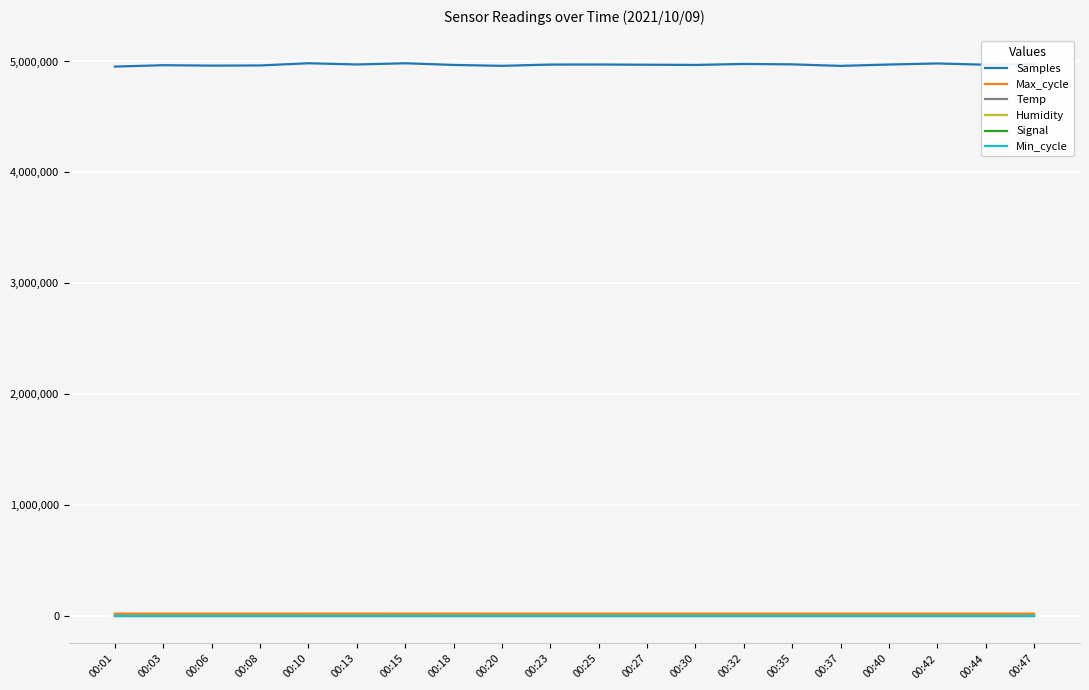

Which series has the largest total across all categories?

Samples